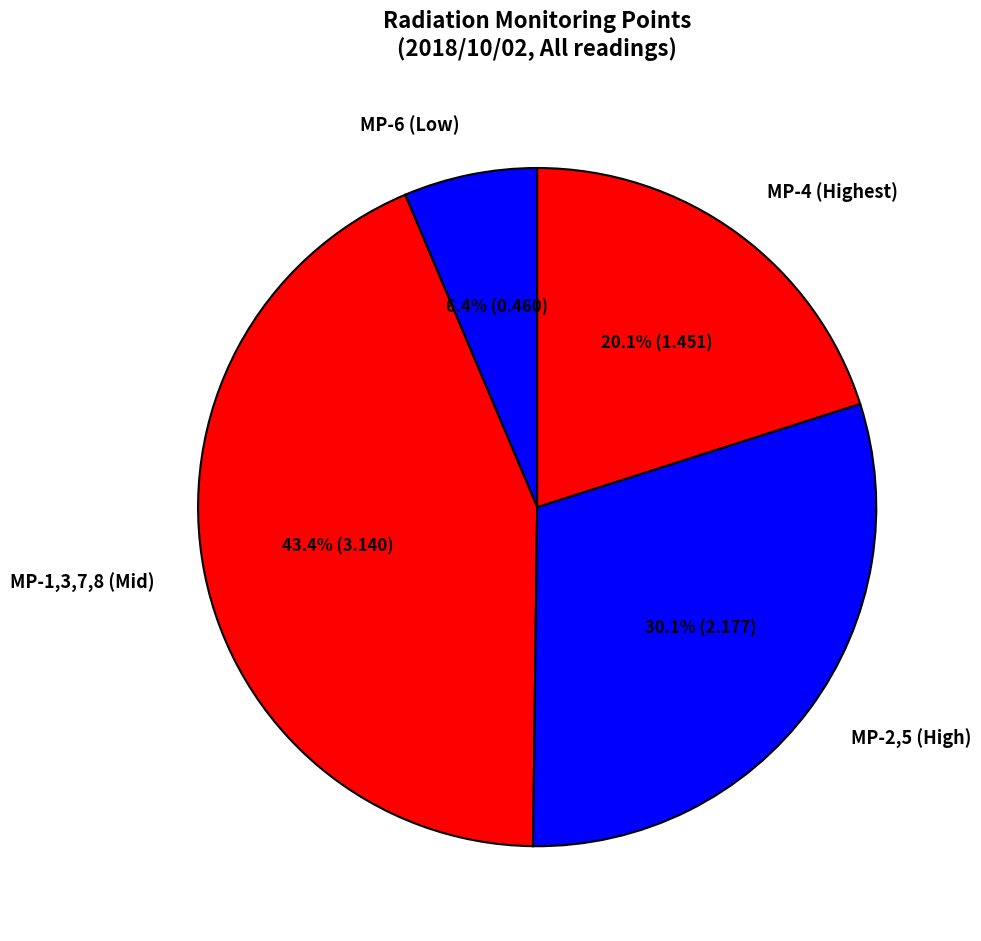

What is the smallest slice in the pie chart?

MP-6 (Low)